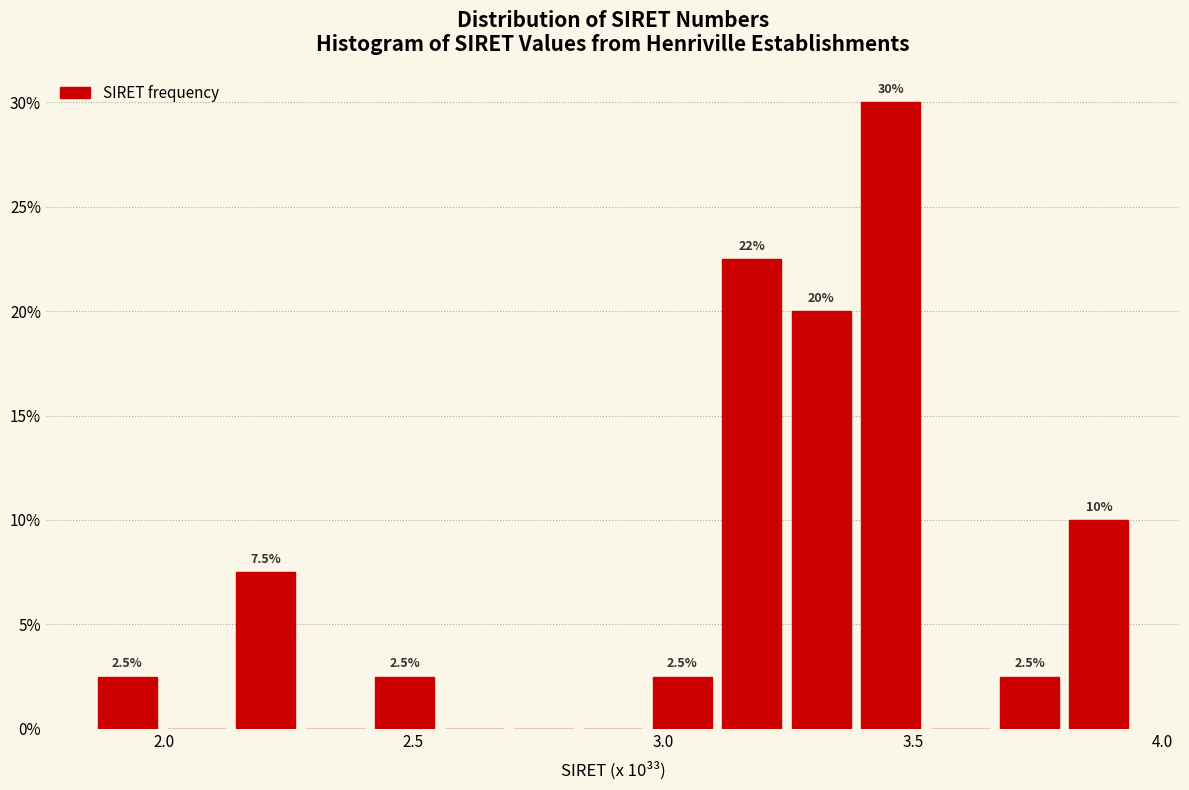

Read against the x-axis, roughly where is the centre of the tallest bar?

3.45